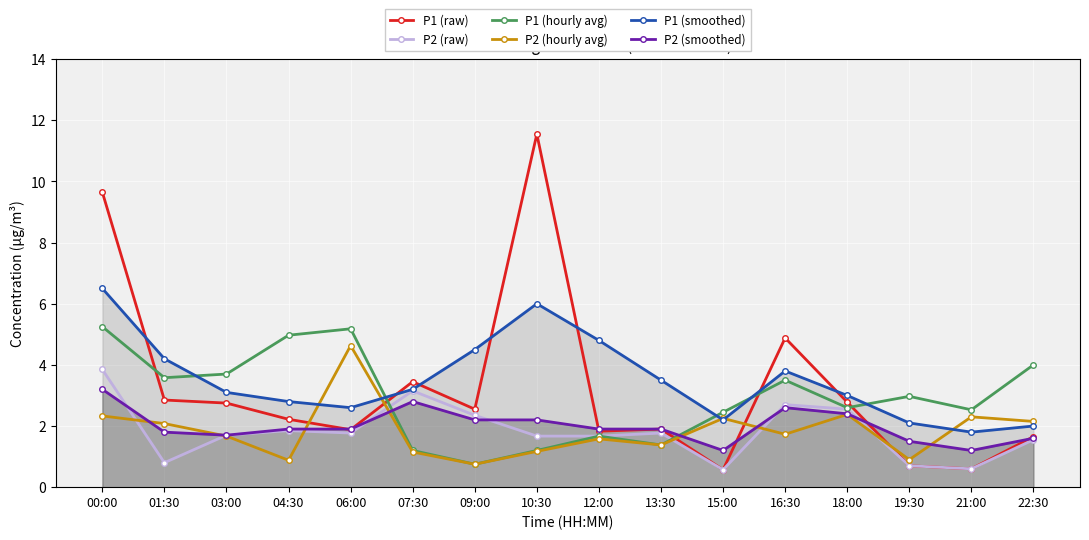

After their last crossing, which series has the higher values: P1 (hourly avg) or P1 (smoothed)?

P1 (hourly avg)